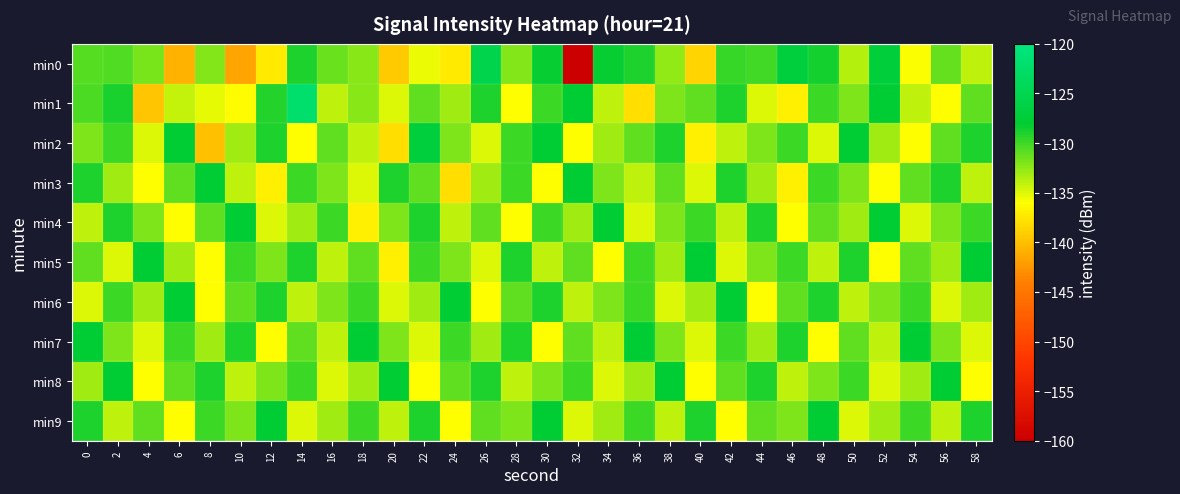

Rank the series by their maximum value, from highest to lowest.

min1, min0, min2, min3, min4, min5, min6, min7, min8, min9